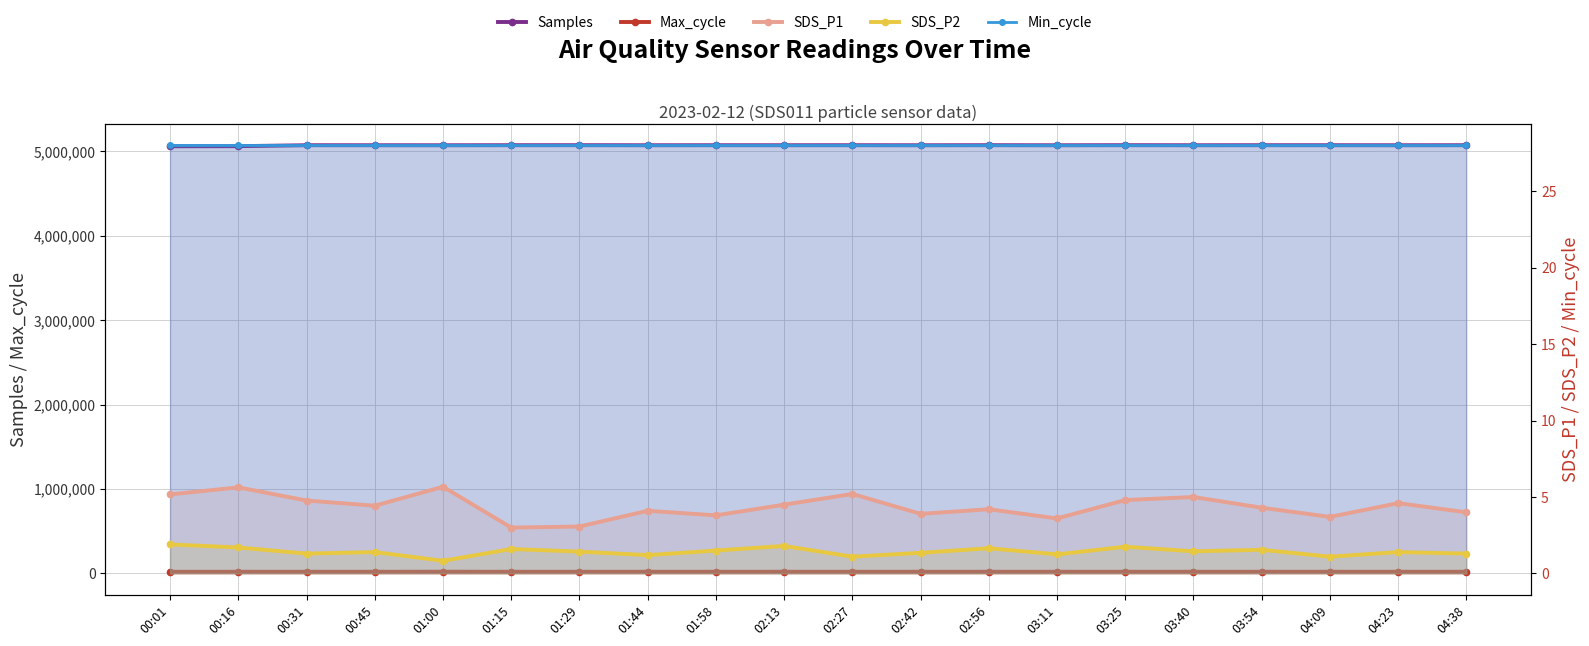

Count the number of categories in the chart.

20